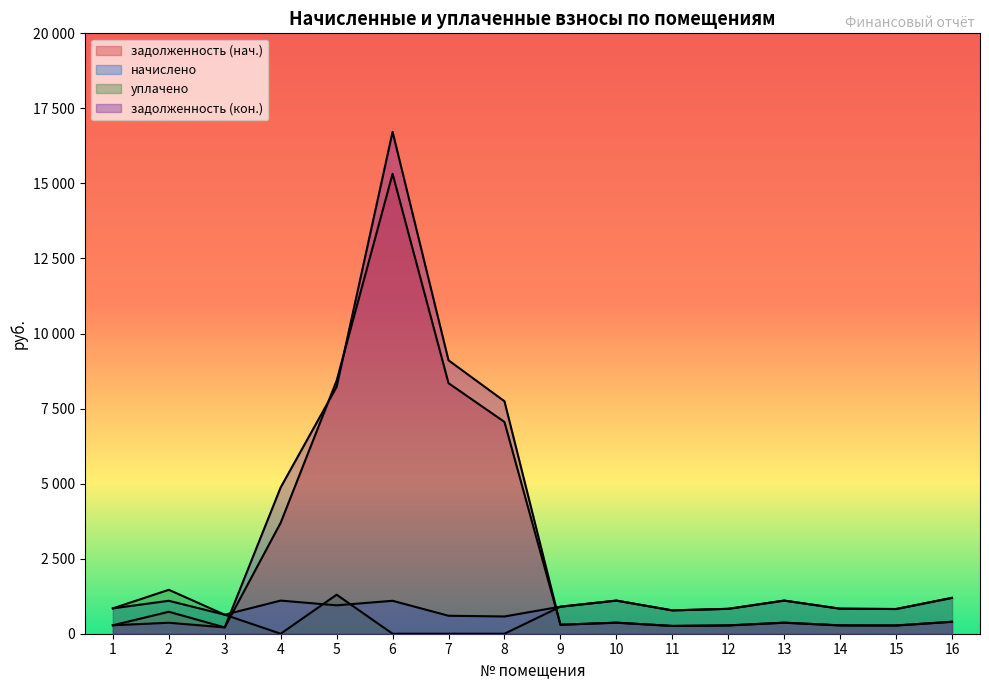

Which series has the largest range (max minus min)?

задолженность (кон.)